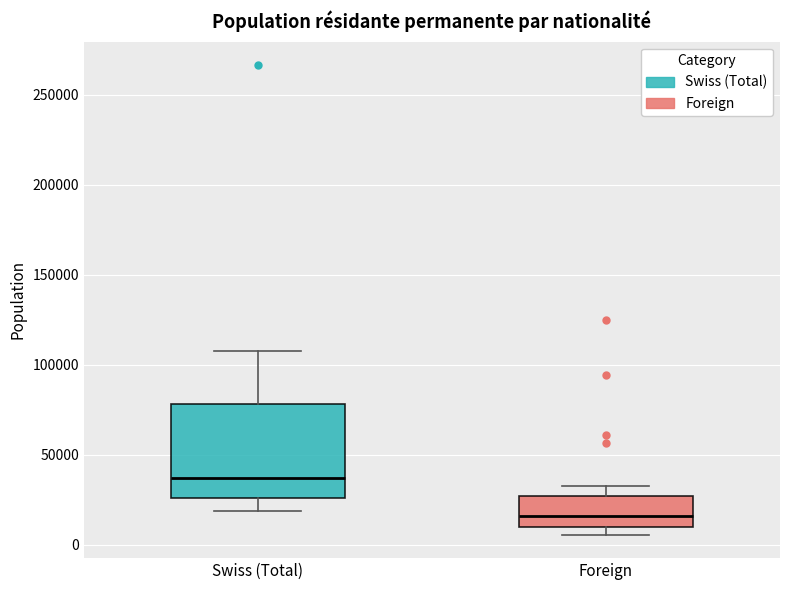

Where is the upper edge of the box for Swiss (Total) on the y-axis? The values are not printed on the chart, so give them approximately, as read against the axis.

80000